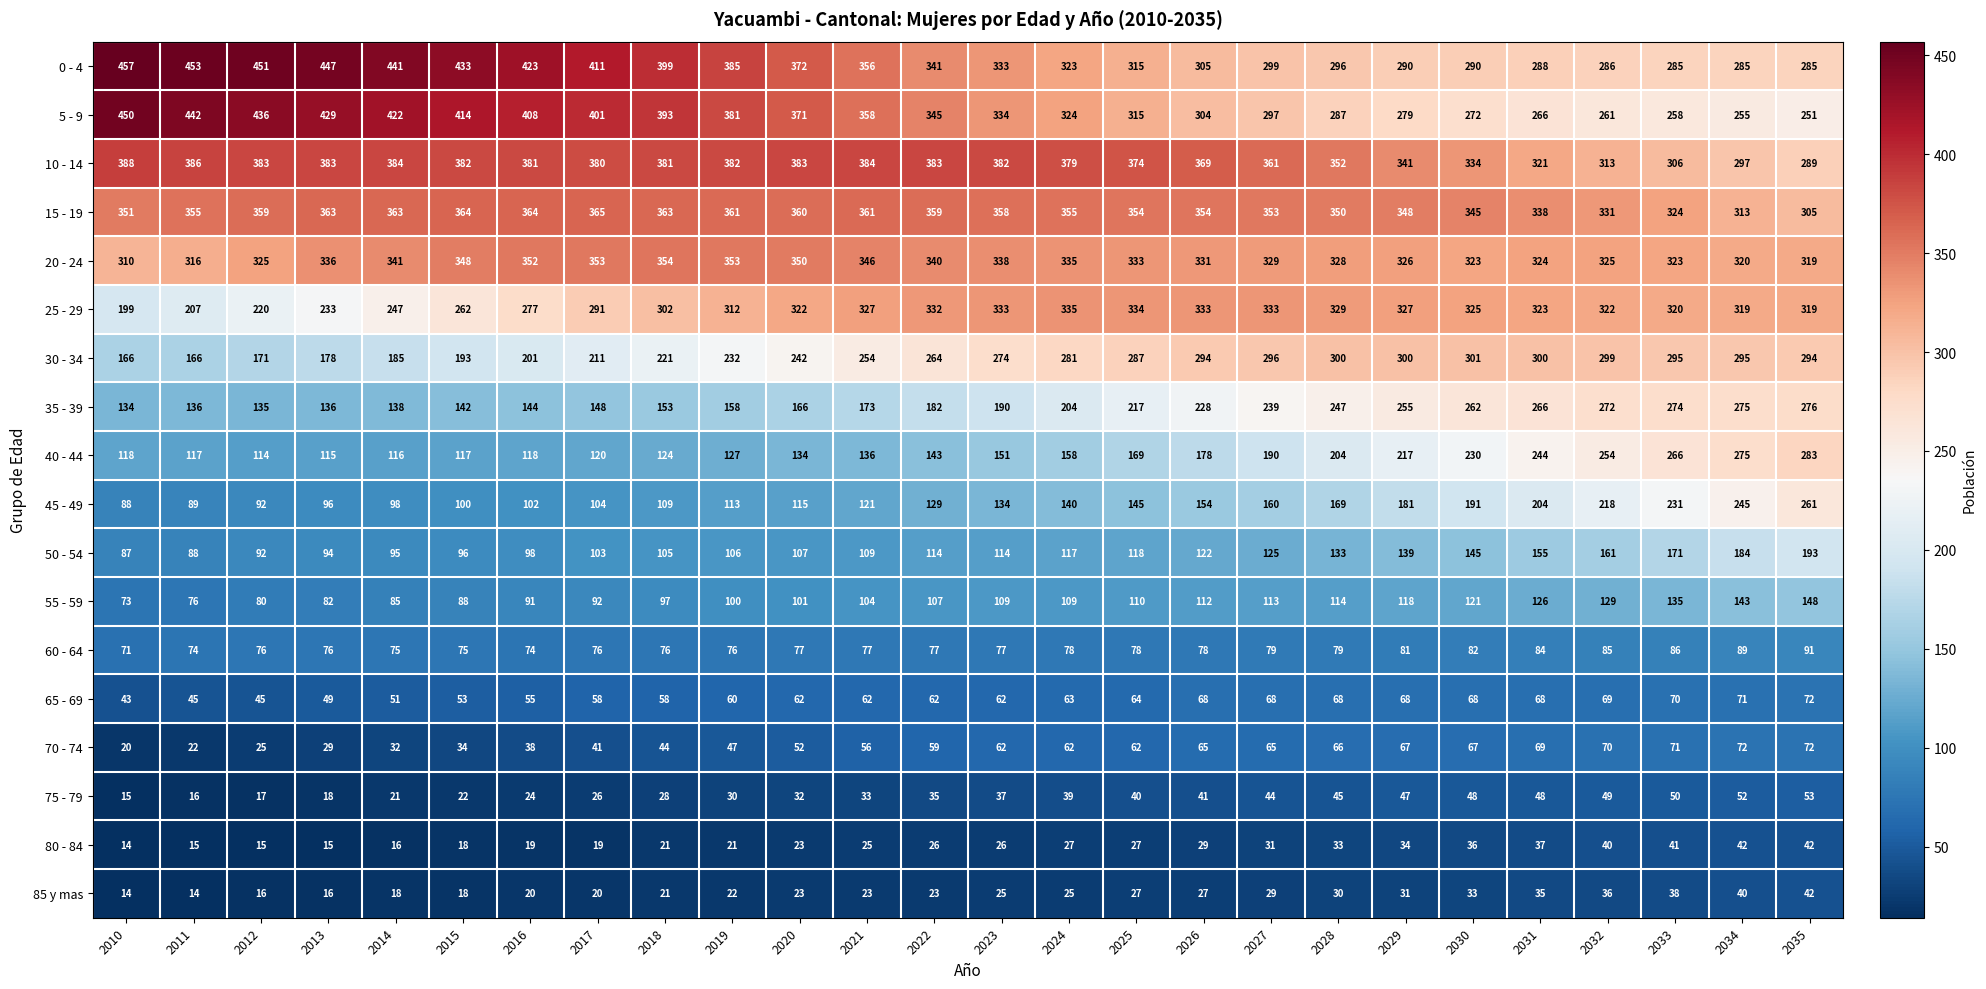

The value of 30 - 34 at 2010 is 166. True or false?

True